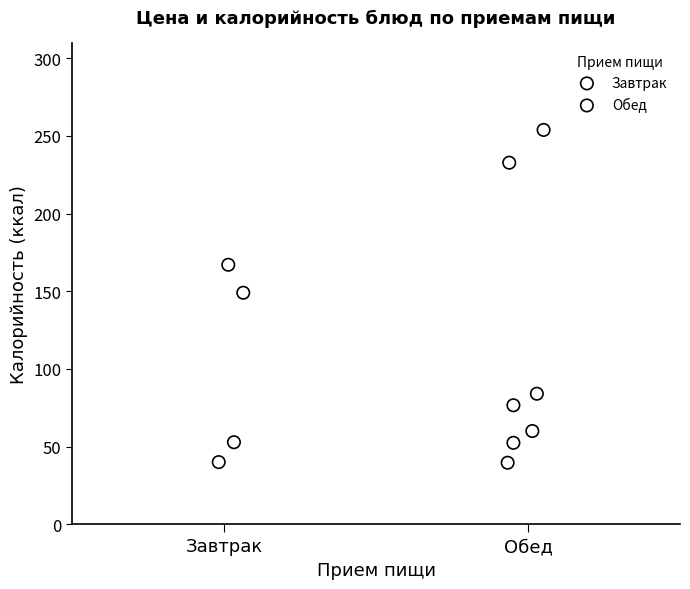

Which series reaches the maximum Y coordinate?

Обед